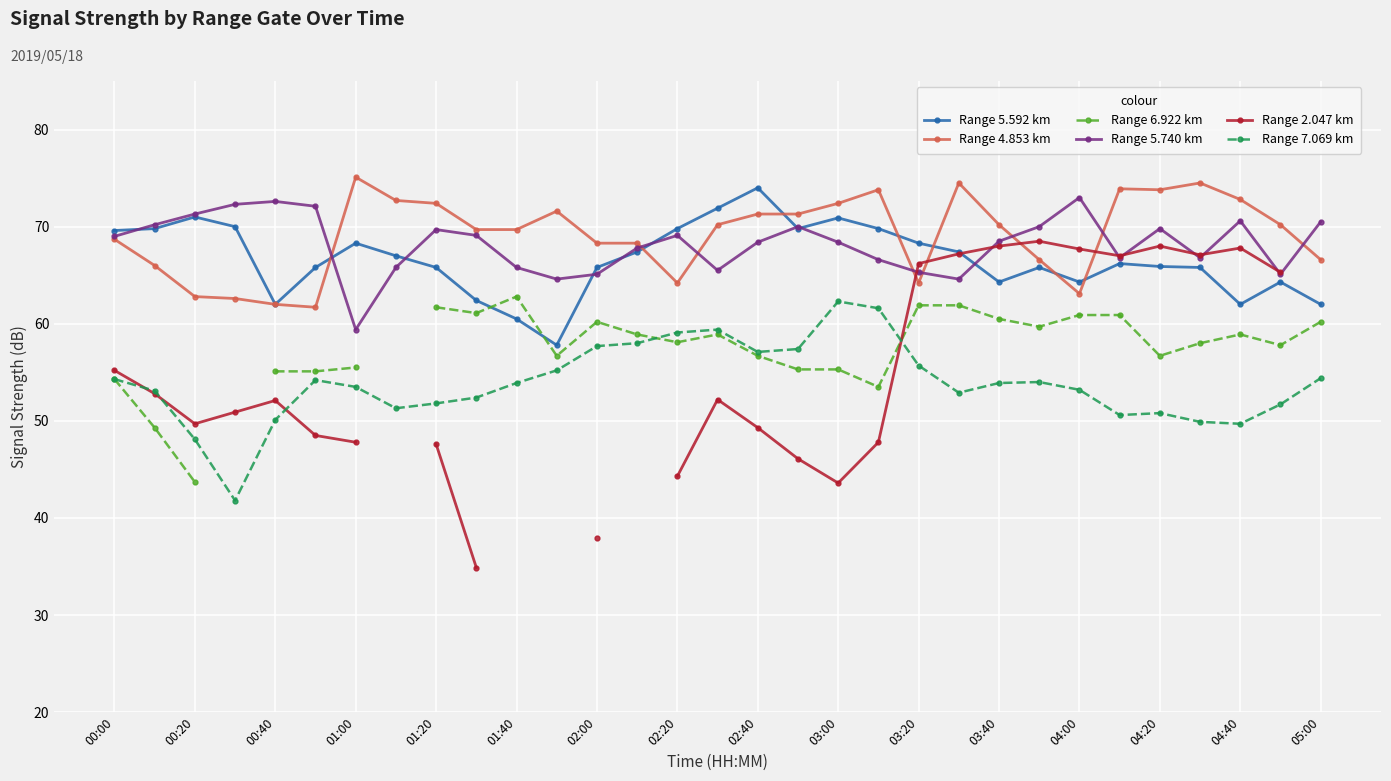

The value of Range 7.069 km at 01:40 is 53.9. True or false?

True